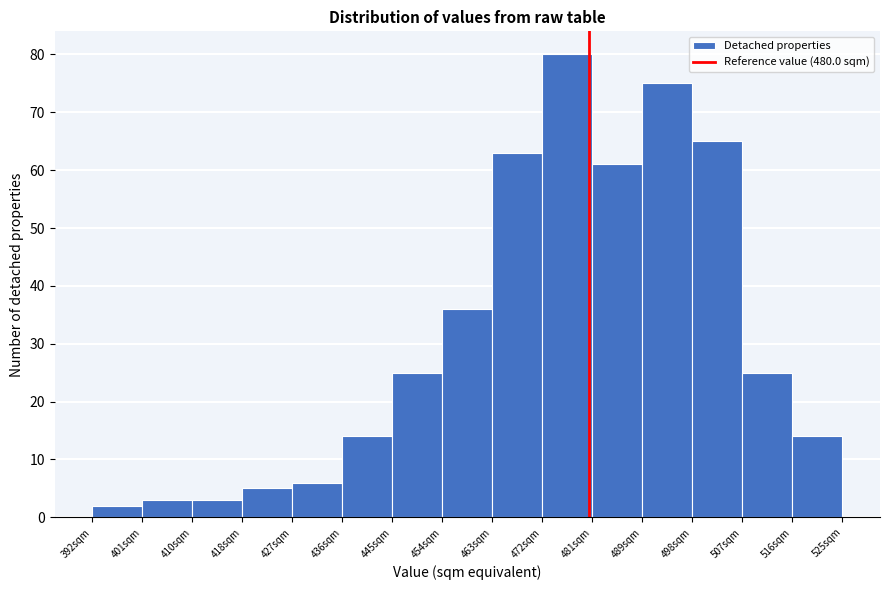

Over which range of the x-axis is the bar tallest?

472 to 481